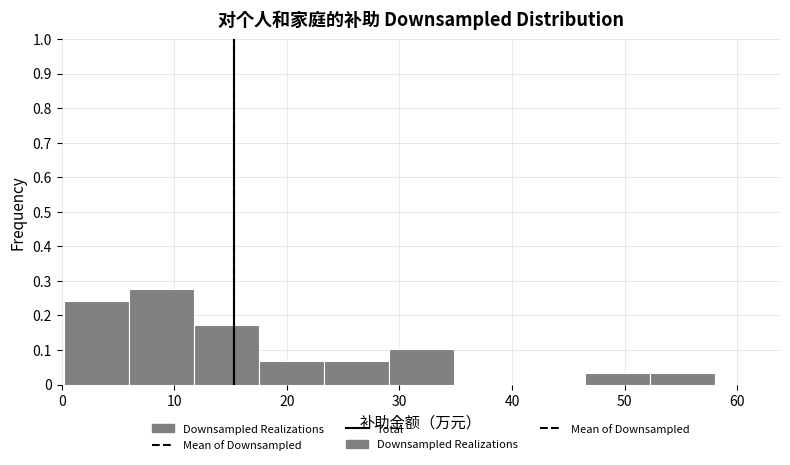

Which range on the x-axis has the tallest bar?

6 to 12